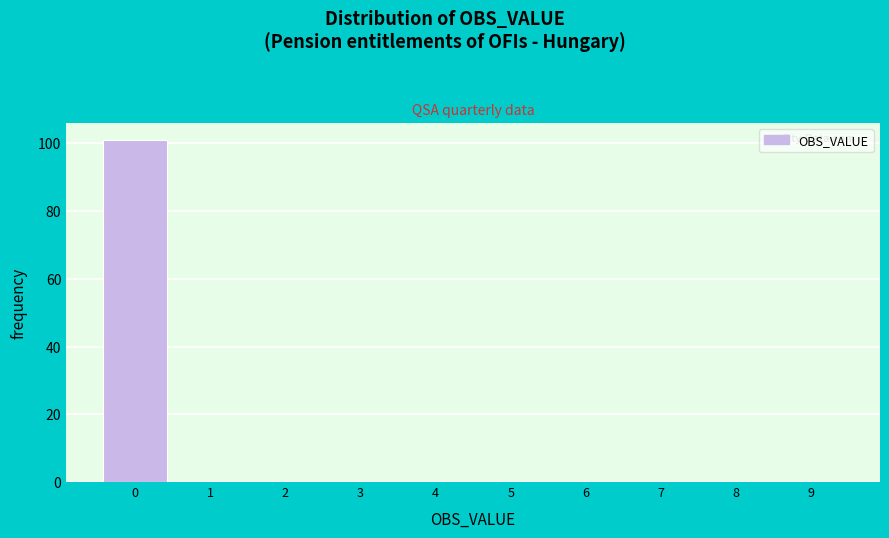

Reading left to right, list every bar in this chart as the range it spans on the x-axis followed by its height. The values are not printed on the chart, so give them approximately, as read against the axis.

-0.5 to 0.5: 102
0.5 to 1.5: 0
1.5 to 2.5: 0
2.5 to 3.5: 0
3.5 to 4.5: 0
4.5 to 5.5: 0
5.5 to 6.5: 0
6.5 to 7.5: 0
7.5 to 8.5: 0
8.5 to 9.5: 0